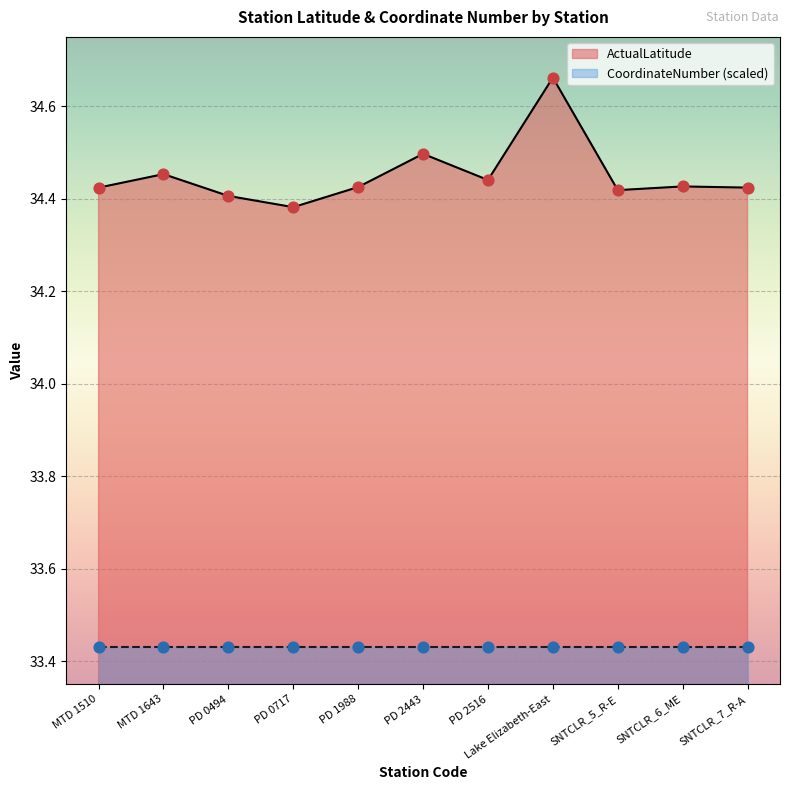

Approximately how many times larger is the value at PD 2516 compared to MTD 1510?

1.0